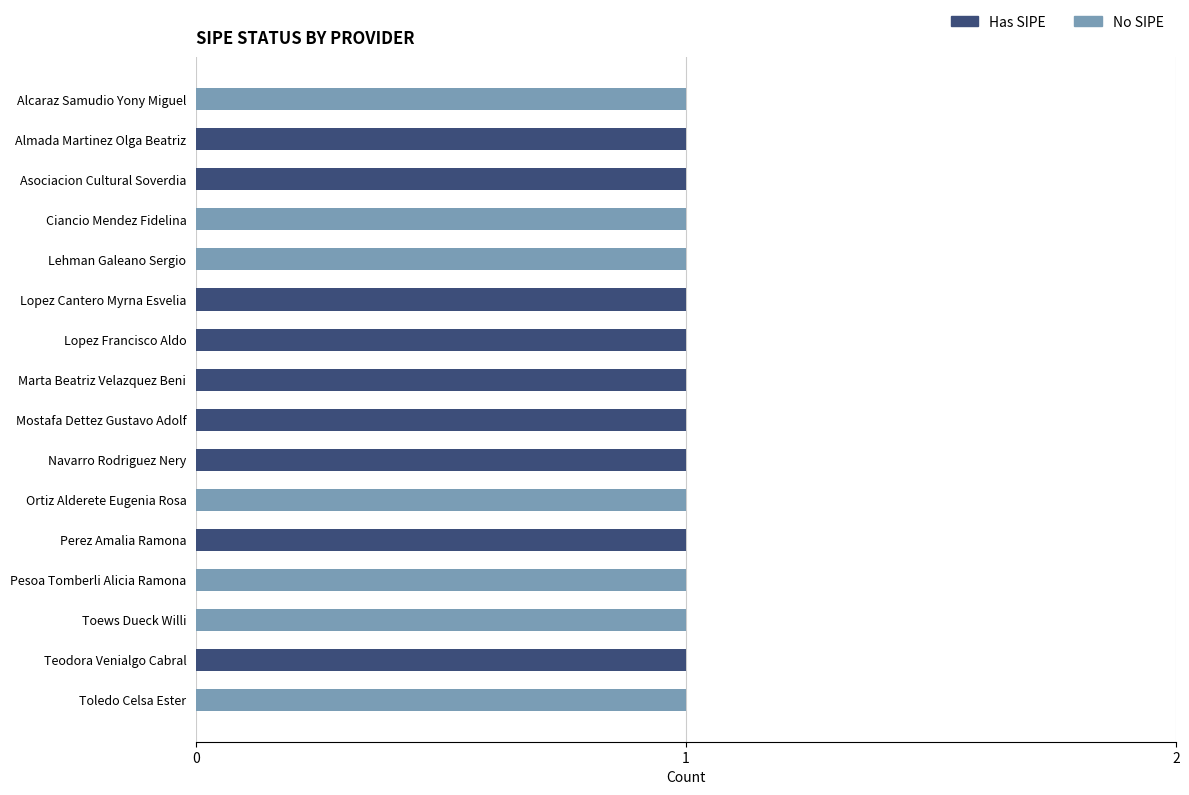

True or false: Has SIPE has a value of 2 at Lopez Francisco Aldo.

False